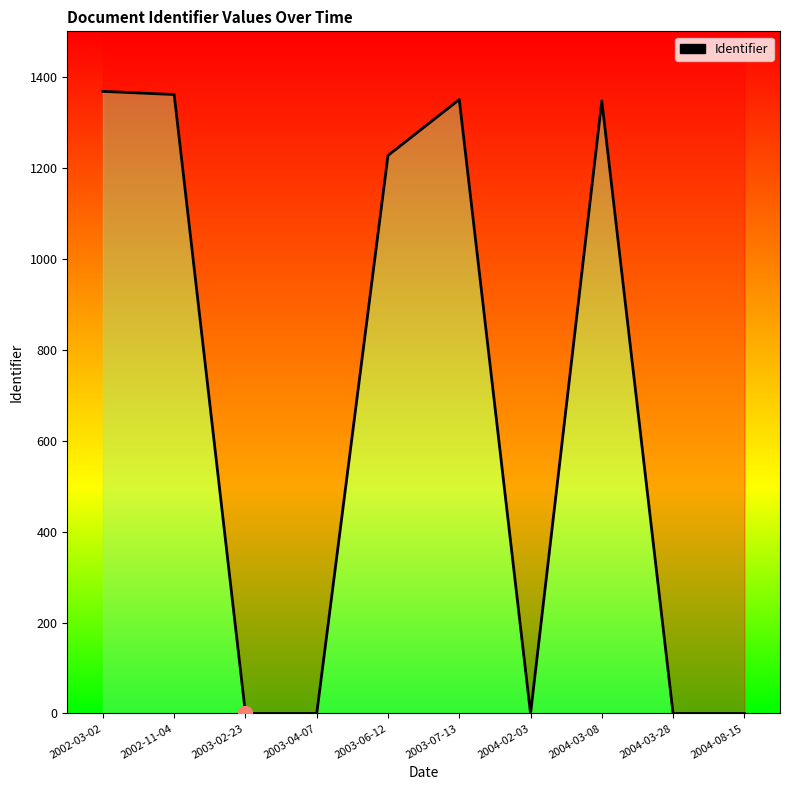

What value does the data have at 2003-07-13, to the nearest 100?

1400